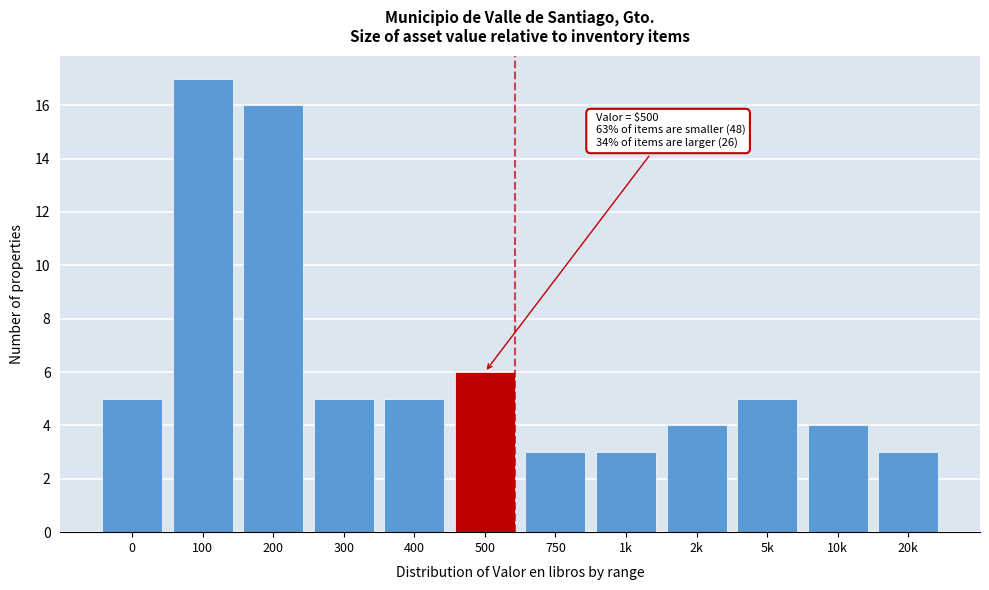

Reading left to right, extract all data points from this chart.

5	17	16	5	5	6	3	3	4	5	4	3